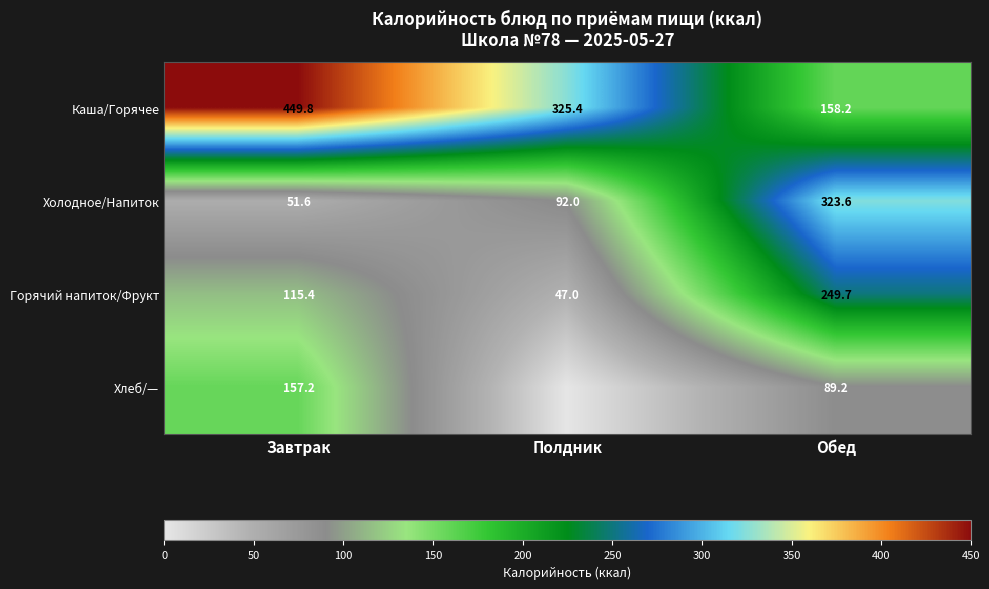

What is the highest value of the Горячий напиток/Фрукт series?

249.7